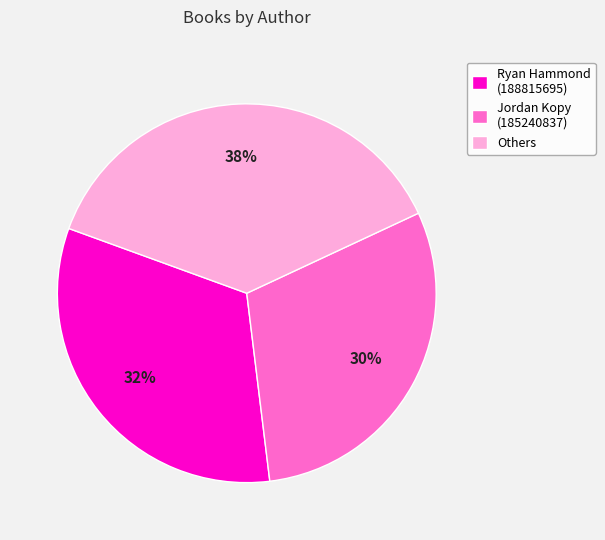

To the nearest percent, what is the combined percentage of Ryan Hammond (188815695) and Others?

70%